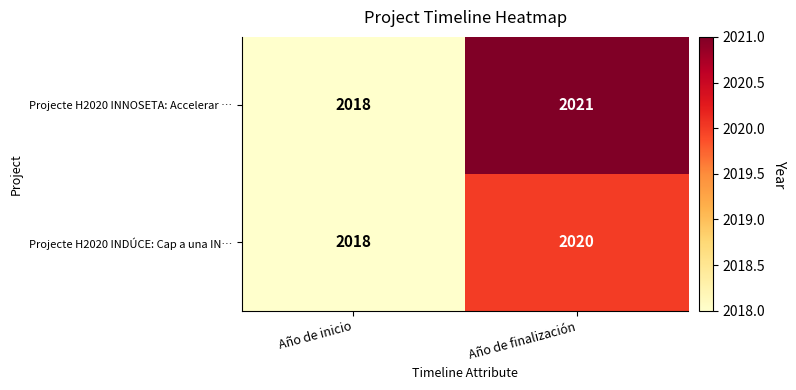

What is the difference between the highest and lowest values at Año de finalización?

1